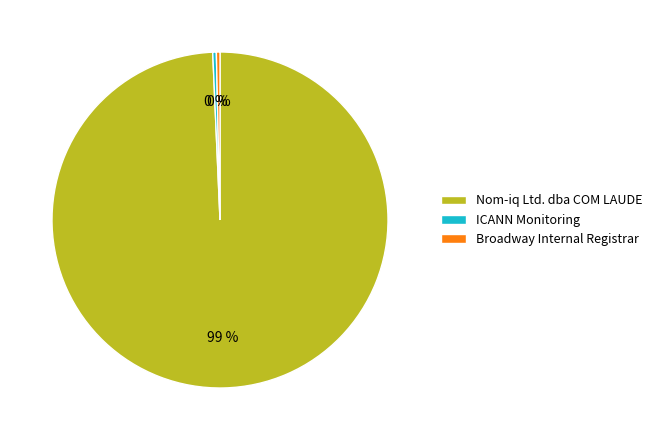

What is the largest slice in the pie chart?

Nom-iq Ltd. dba COM LAUDE